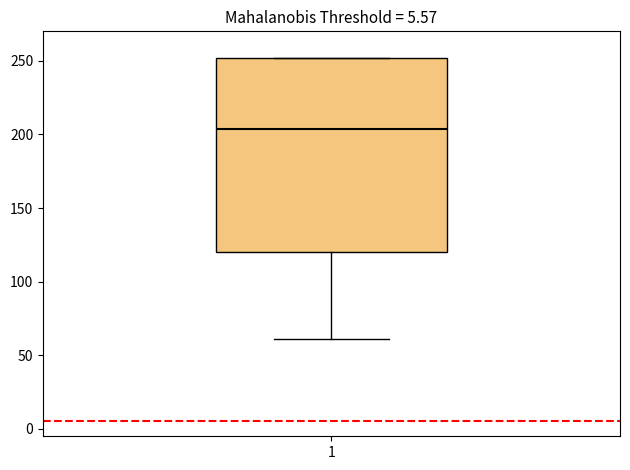

Transcribe this box plot: give where the median line is, the range the box spans, and where the two whiskers end, as read against the y-axis. The values are not printed on the chart, so give them approximately, as read against the axis.

median 205, box 120 to 250, whiskers 60 to 250